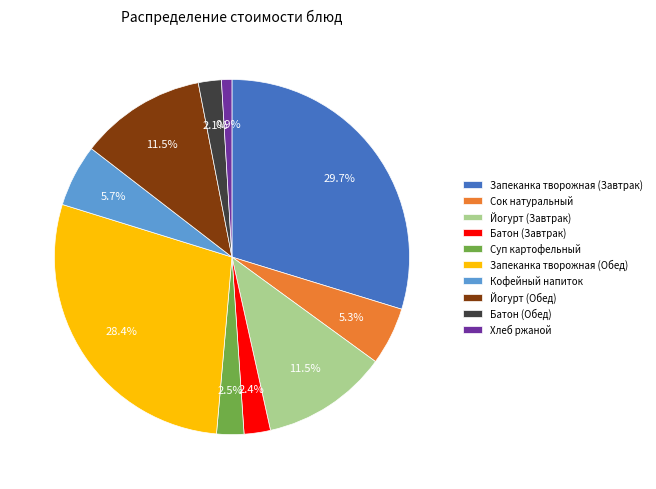

Does Йогурт (Завтрак) represent more than half of the total?

No